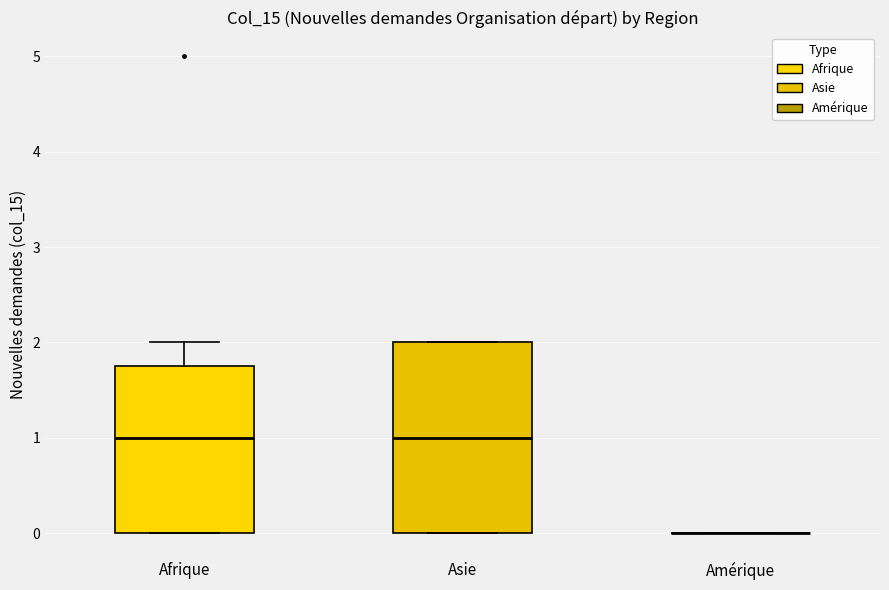

Comparing the boxes themselves (not the whiskers), which one is the tallest?

Asie